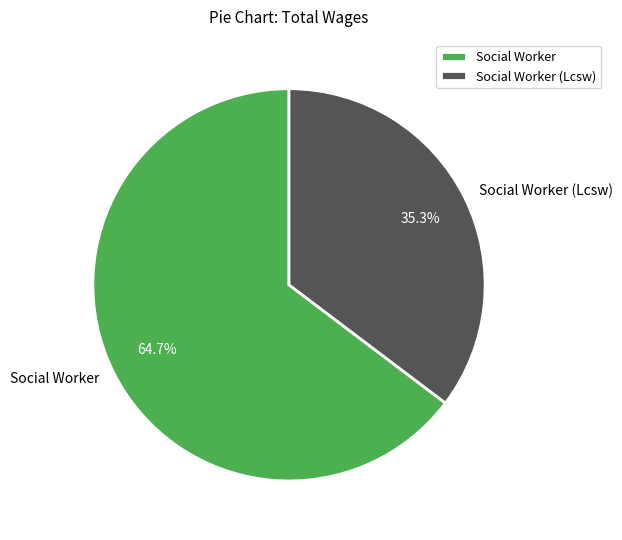

To the nearest percent, what is the difference between the Social Worker (Lcsw) and Social Worker slice percentages?

29%